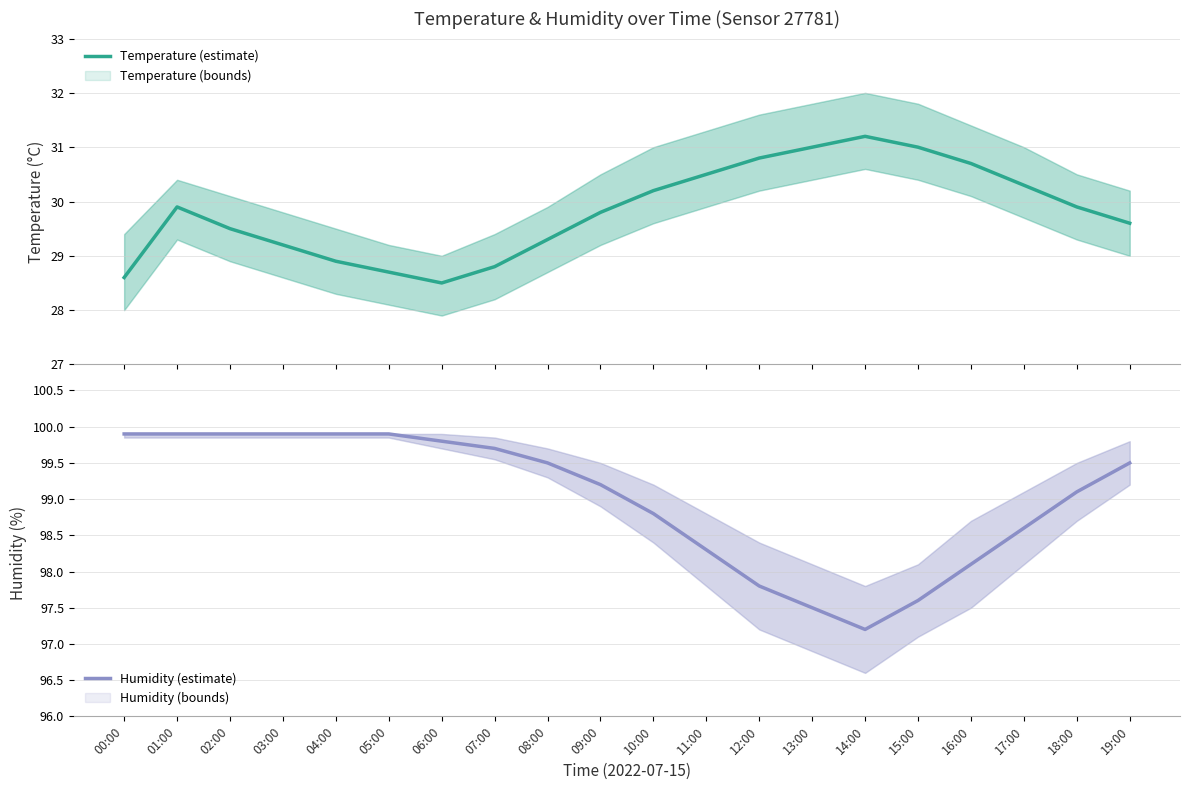

The value of Temperature (estimate) at 18:00 is 29.9. True or false?

True